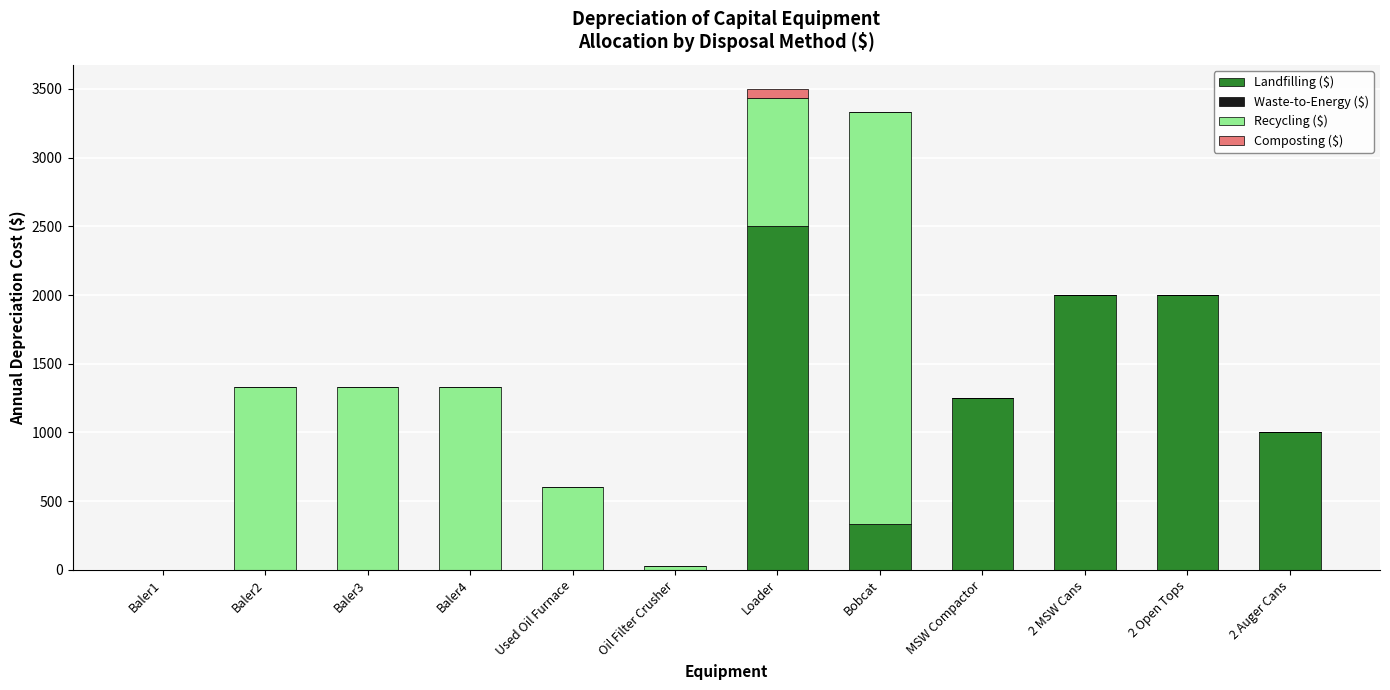

The value of Landfilling ($) at Baler4 is -790.7. True or false?

False